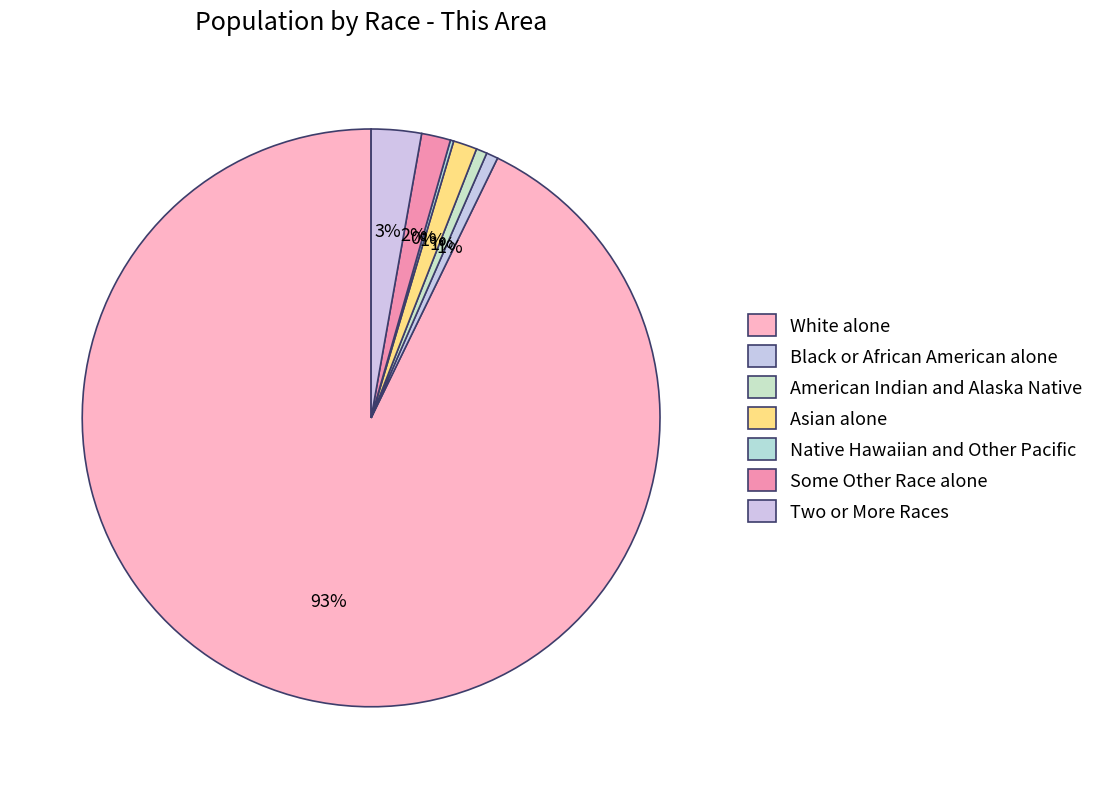

Does any single category account for the majority?

Yes